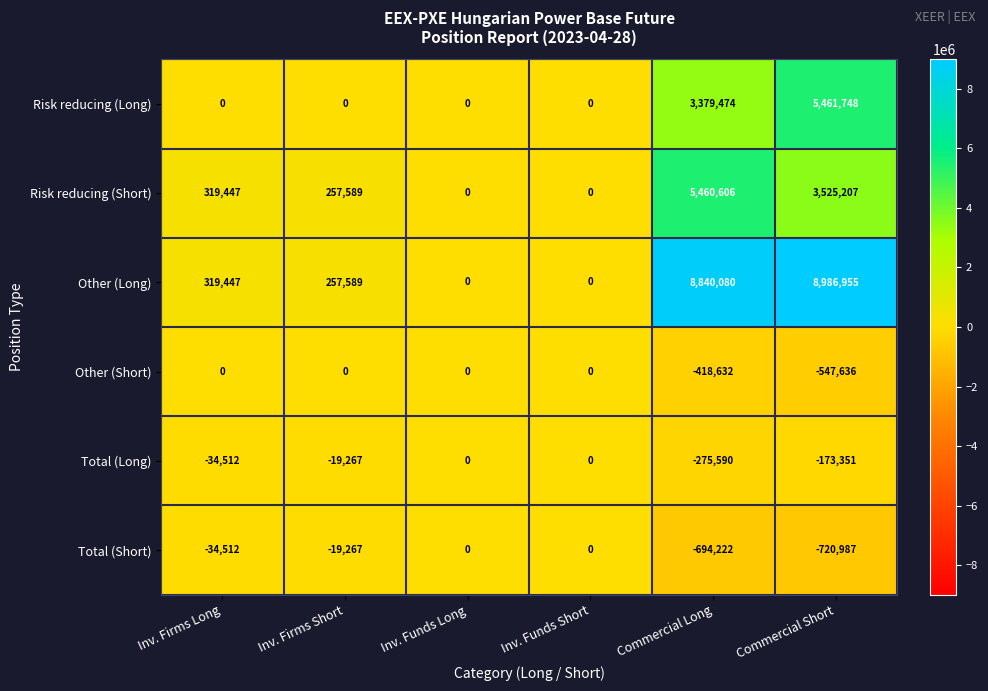

How many data points in Total (Long) are above -19267?

2